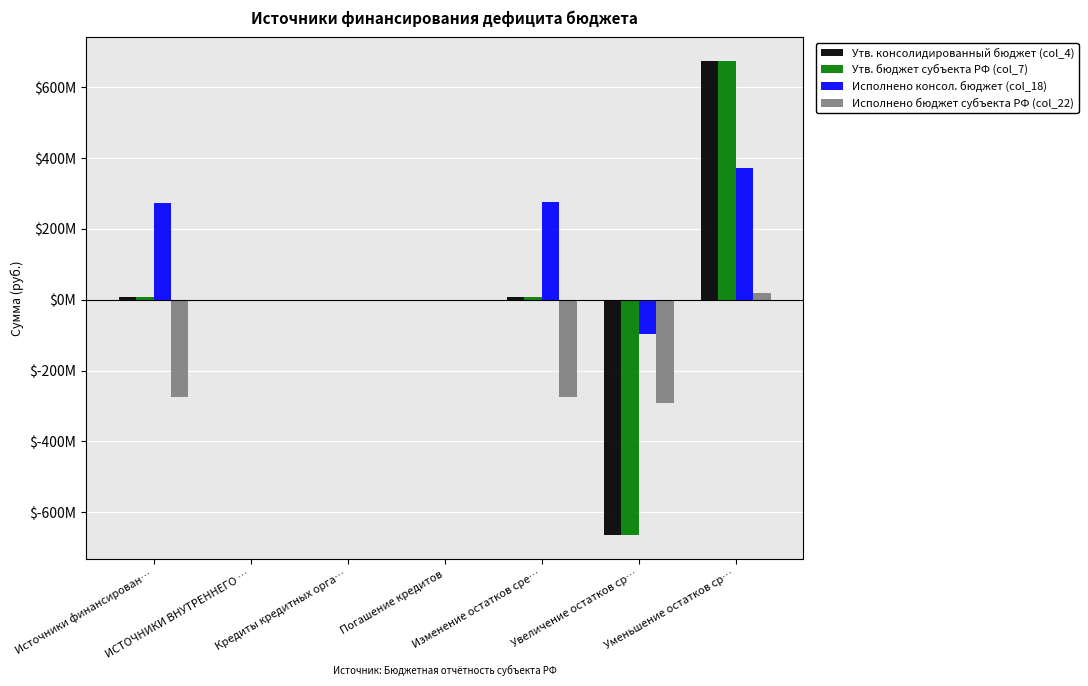

True or false: Утв. консолидированный бюджет (col_4) has a value of 8498678.8 at Изменение остатков сре….

True